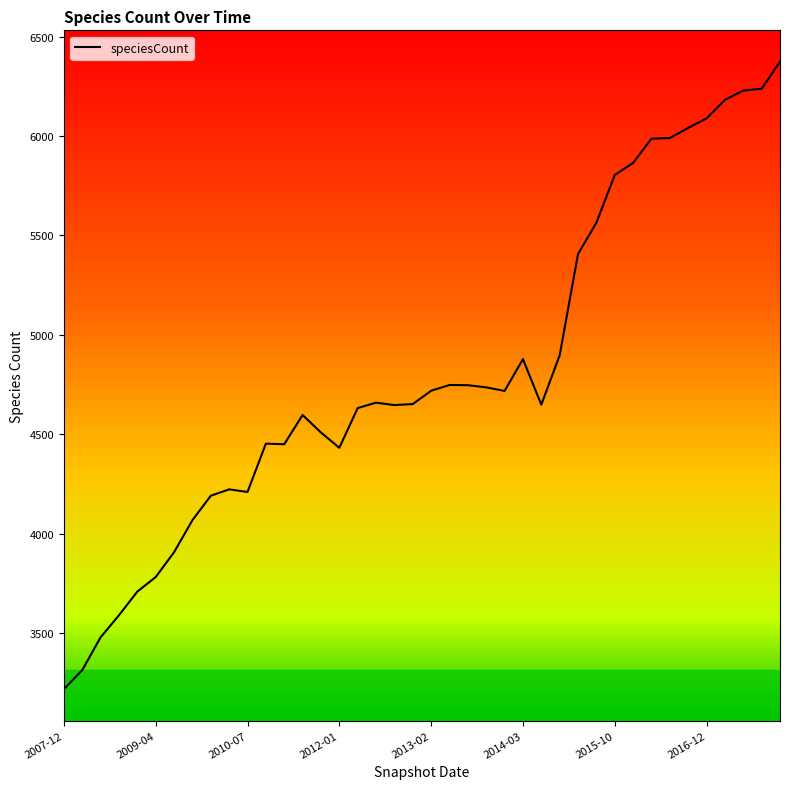

What is the maximum value shown in the chart?

6374